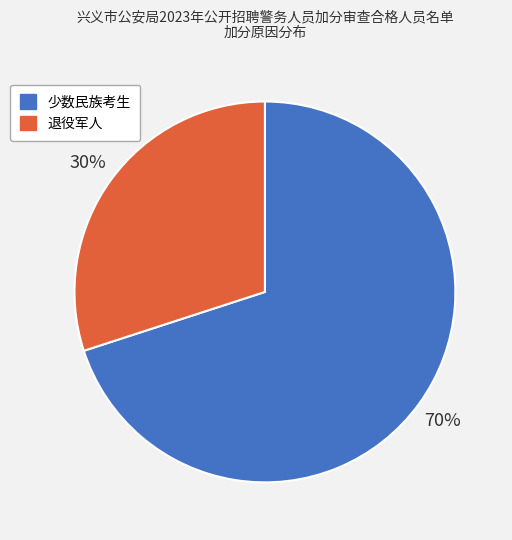

What percentage is the 退役军人 slice, to the nearest percent?

30%